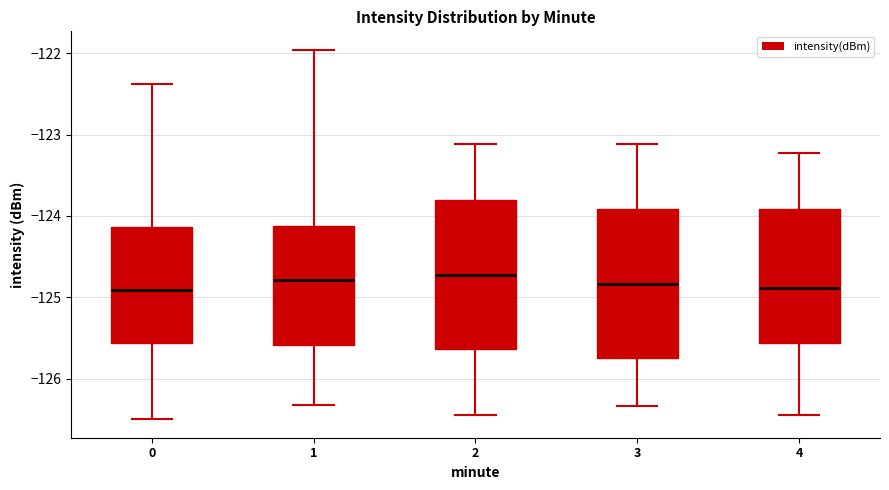

Reading left to right, read every box against the y-axis: the position of its median line, the range the box covers, and the ends of its whiskers. The values are not printed on the chart, so give them approximately, as read against the axis.

0: median -124.9, box -125.6 to -124.1, whiskers -126.5 to -122.4
1: median -124.8, box -125.6 to -124.1, whiskers -126.3 to -122.0
2: median -124.7, box -125.6 to -123.8, whiskers -126.4 to -123.1
3: median -124.8, box -125.8 to -123.9, whiskers -126.3 to -123.1
4: median -124.9, box -125.6 to -123.9, whiskers -126.4 to -123.2